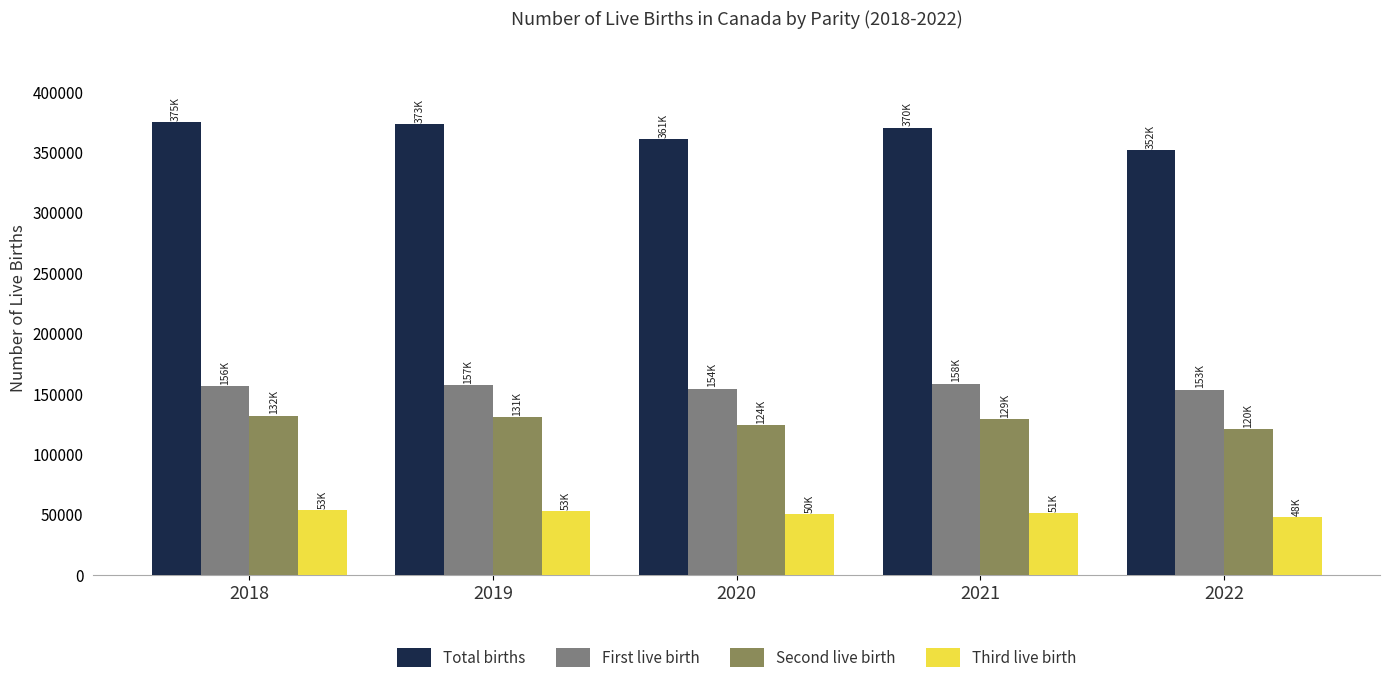

Which series has the widest spread of values?

Total births